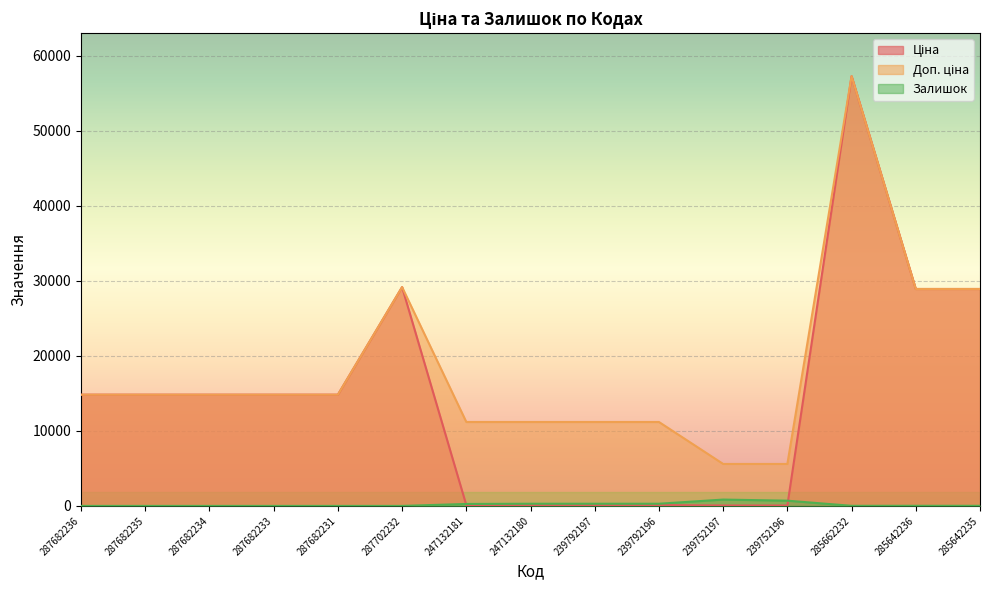

At which category is the sum across all series the highest?

285662232